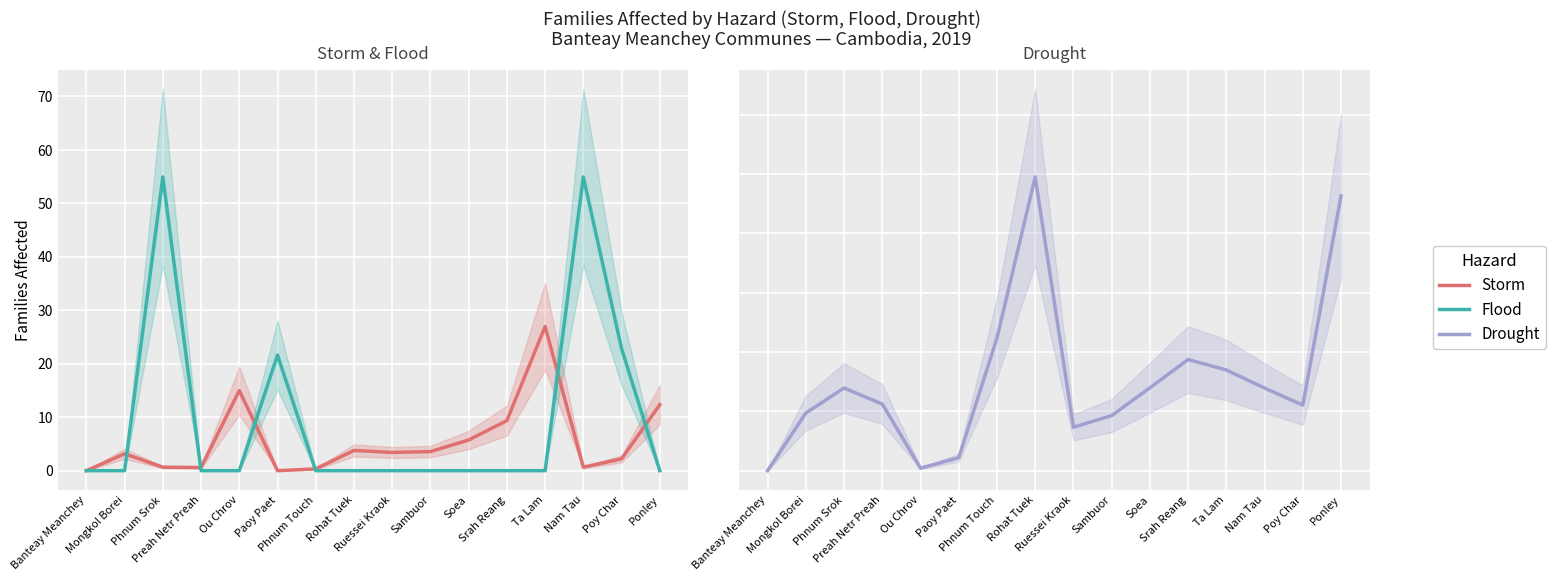

What is the label of the 4th point from the left?

Preah Netr Preah